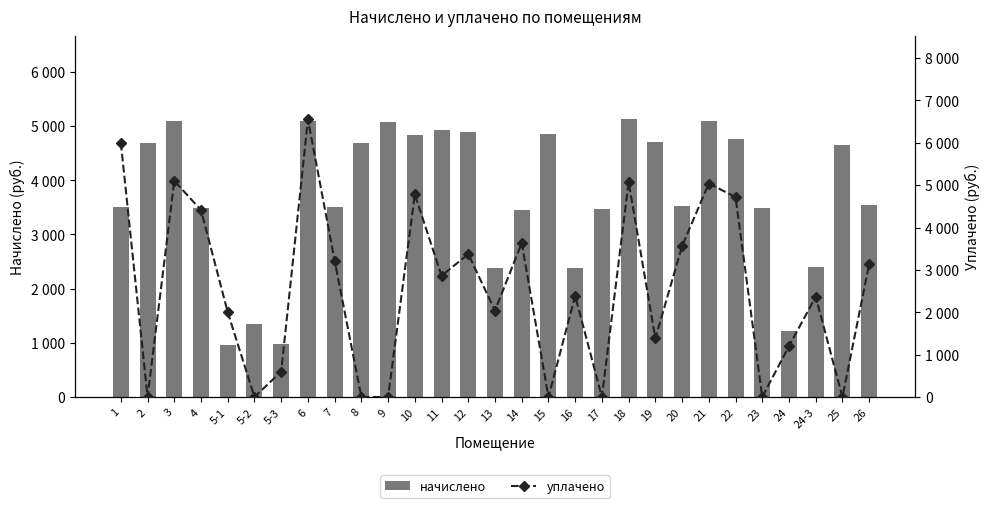

Which category has the highest value in the начислено series?

18